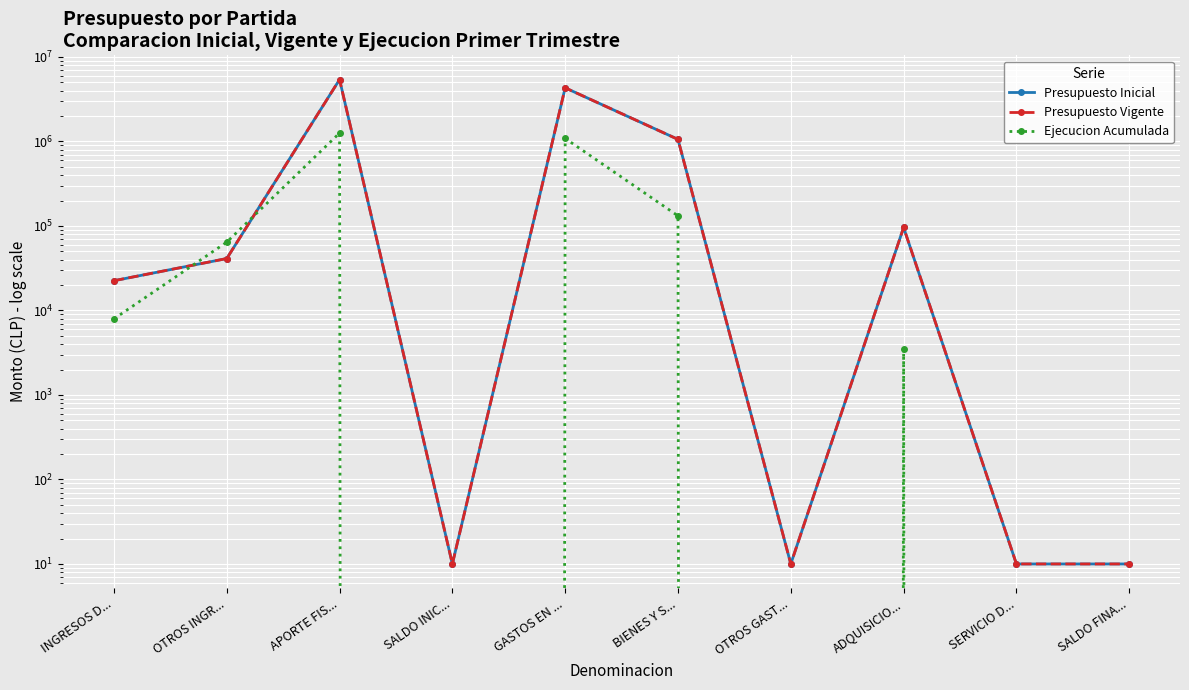

True or false: Presupuesto Vigente has a value of 17 at OTROS GAST....

False